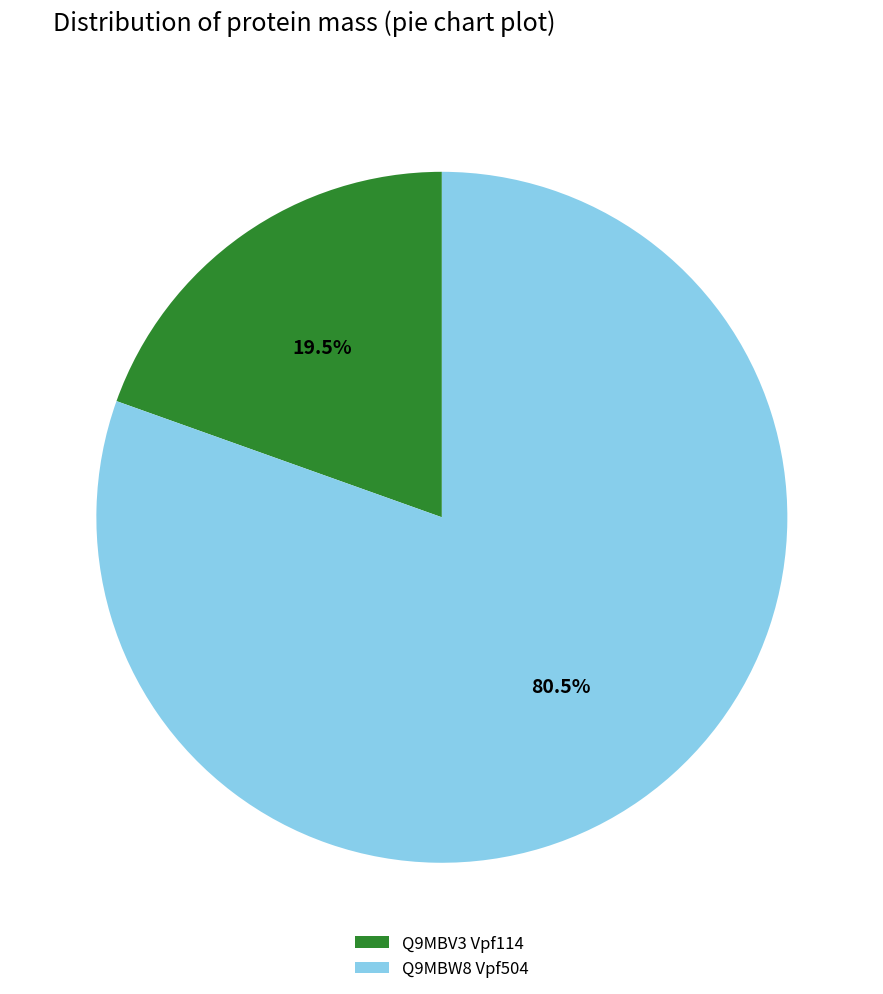

To the nearest percent, what is the combined percentage of Q9MBV3 Vpf114 and Q9MBW8 Vpf504?

100%